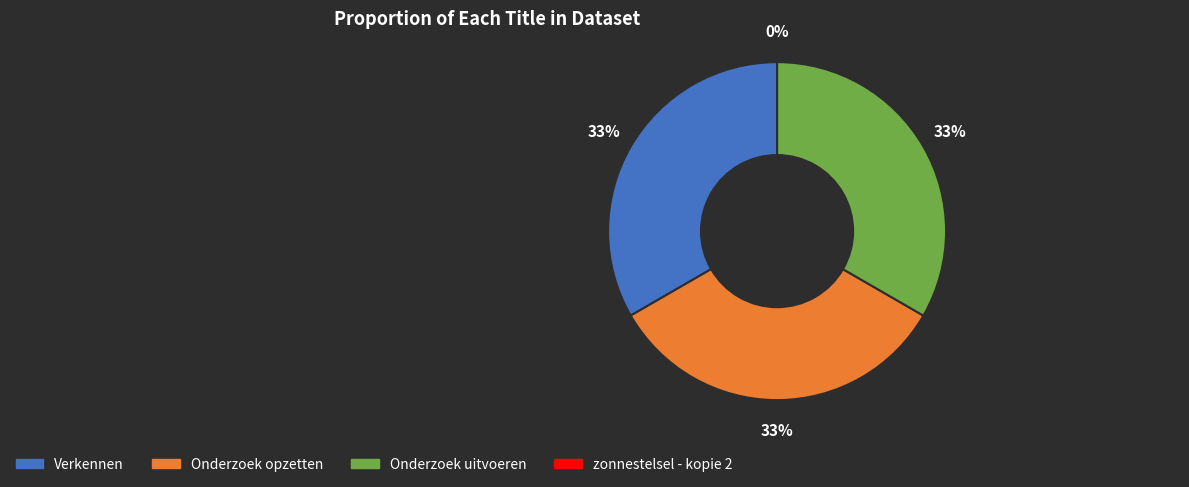

How many segments does this pie chart have?

4